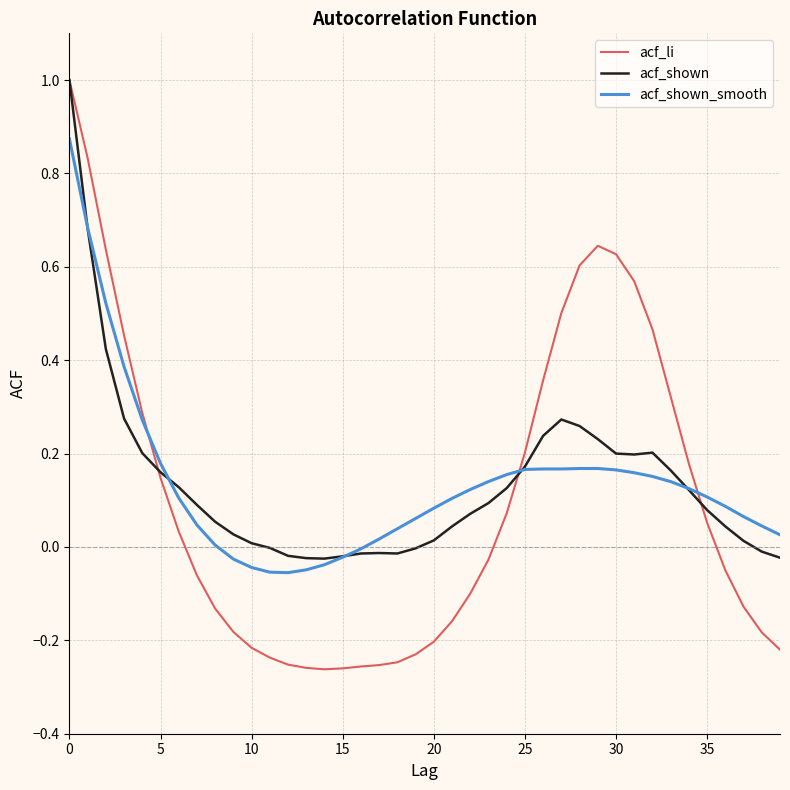

How many series are shown in this chart?

3